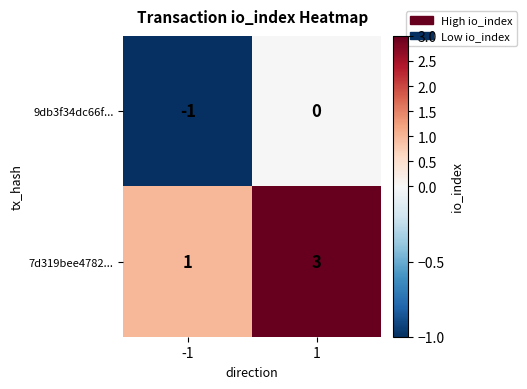

How many distinct data groups are displayed?

2